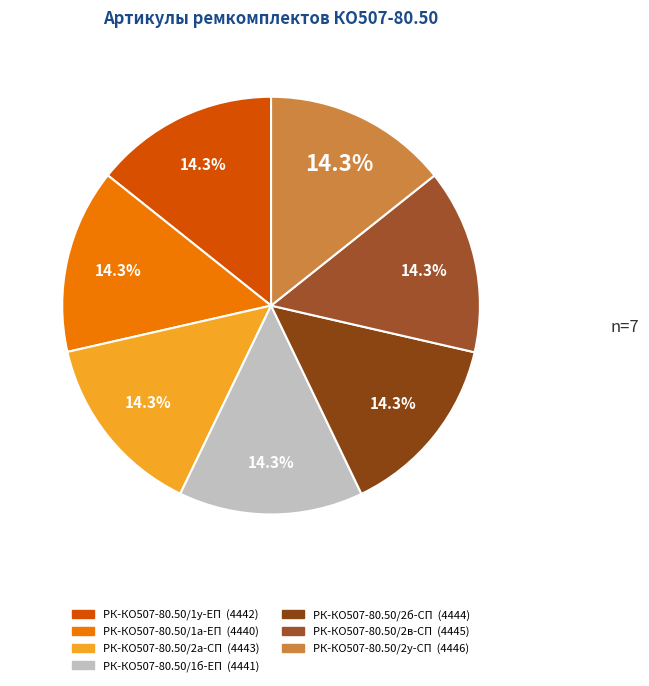

What is the ratio of the value at РК-КО507-80.50/2у-СП to the value at РК-КО507-80.50/1у-ЕП?

1.0